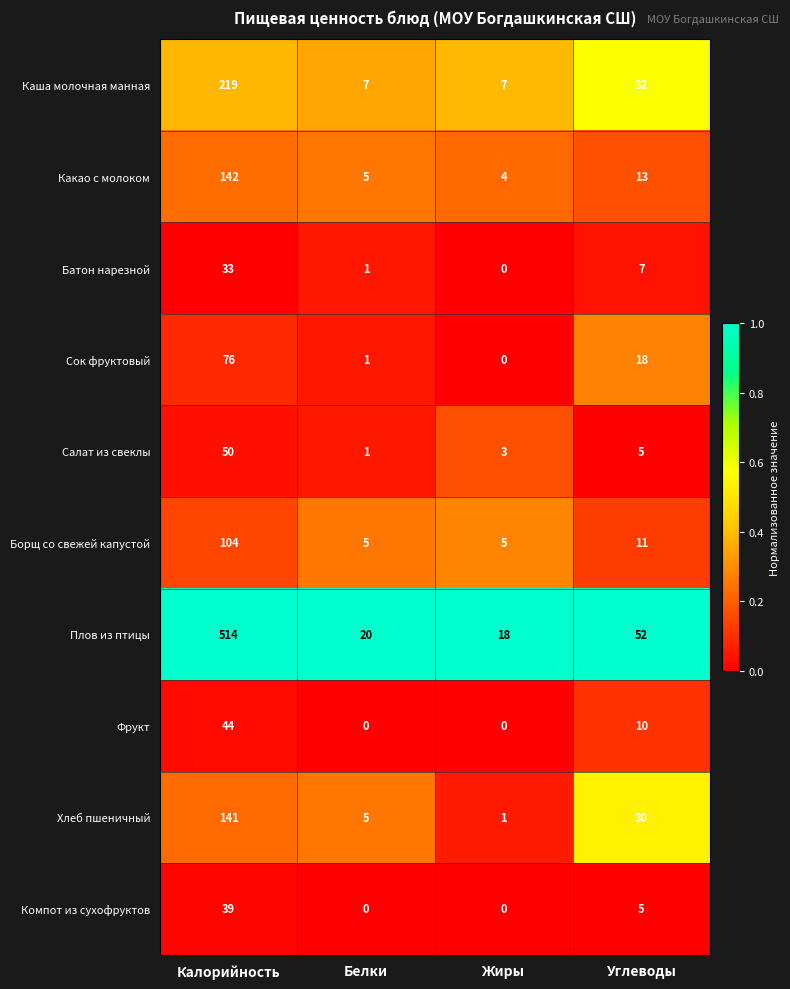

What is the difference between the maximum and minimum values in the Салат из свеклы series?

49